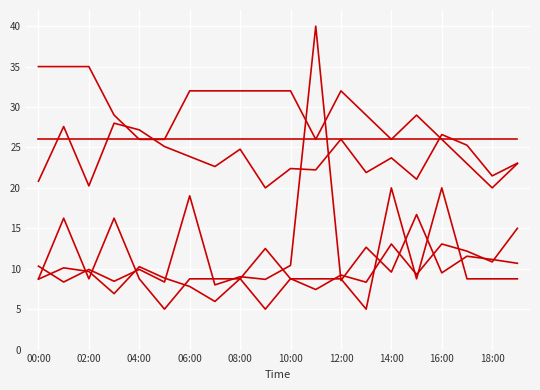

The Signal series shows 8.8 at 11. True or false?

True